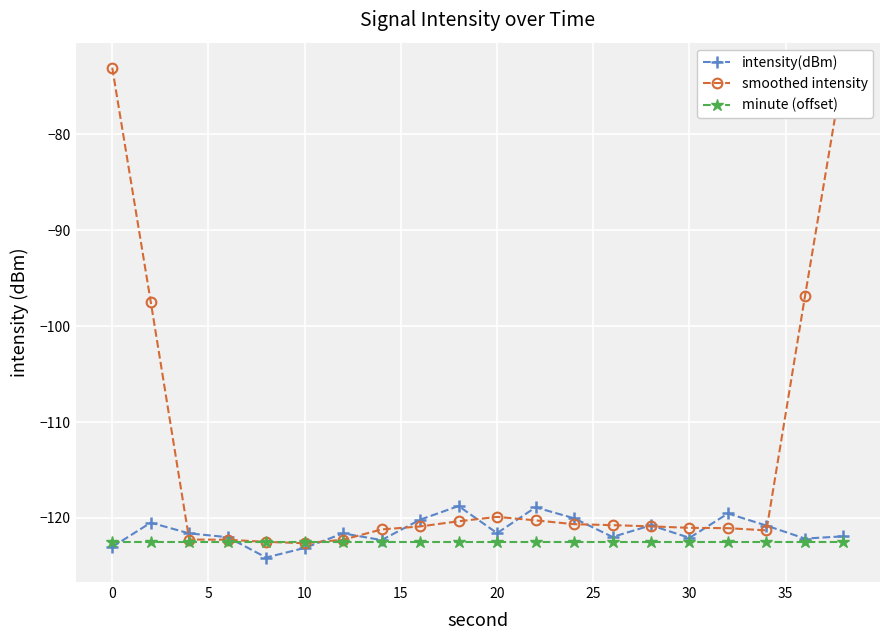

How many values in the smoothed intensity series exceed -120?

5